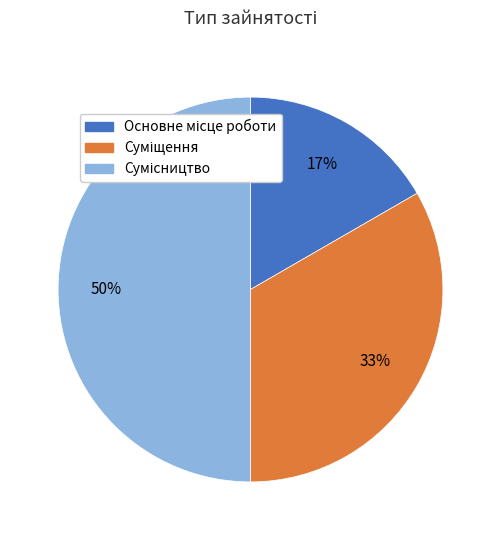

To the nearest percent, what is the average slice percentage?

33%